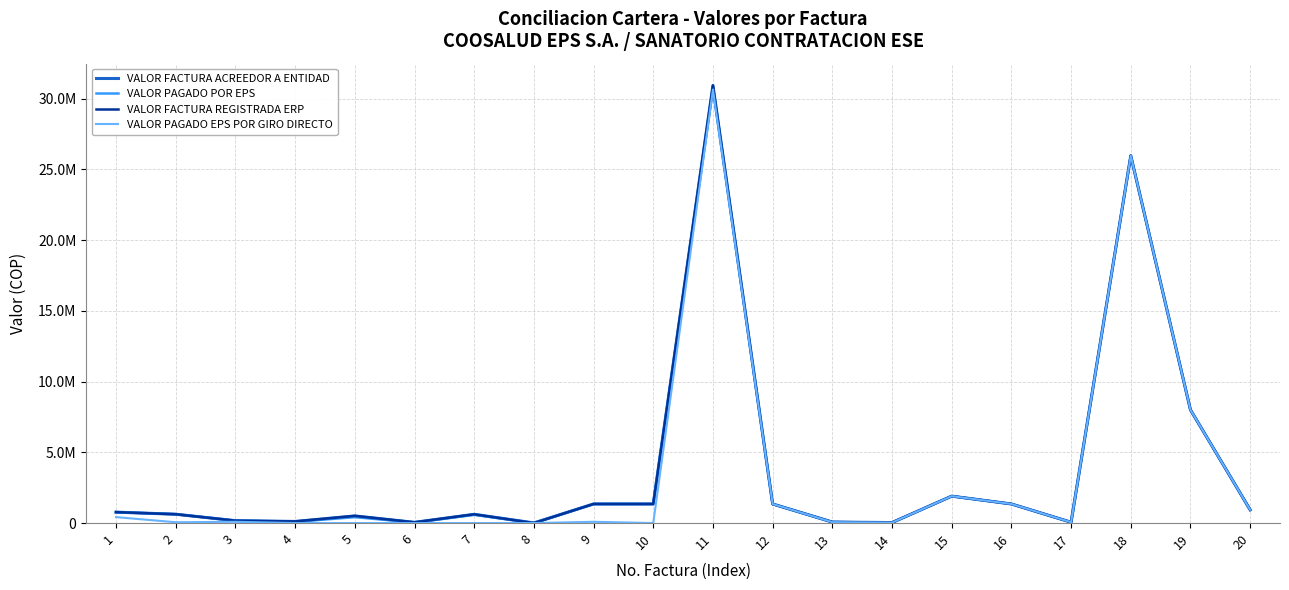

Rank the series by their maximum value, from highest to lowest.

VALOR FACTURA ACREEDOR A ENTIDAD, VALOR FACTURA REGISTRADA ERP, VALOR PAGADO POR EPS, VALOR PAGADO EPS POR GIRO DIRECTO